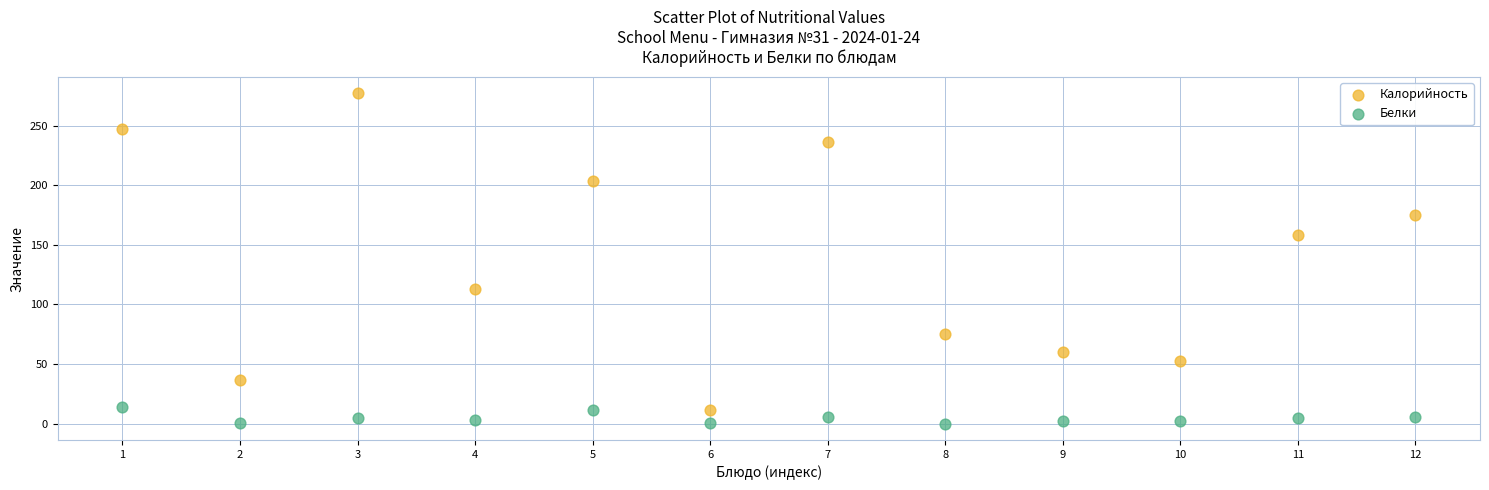

Which series contains the highest Y value?

Калорийность